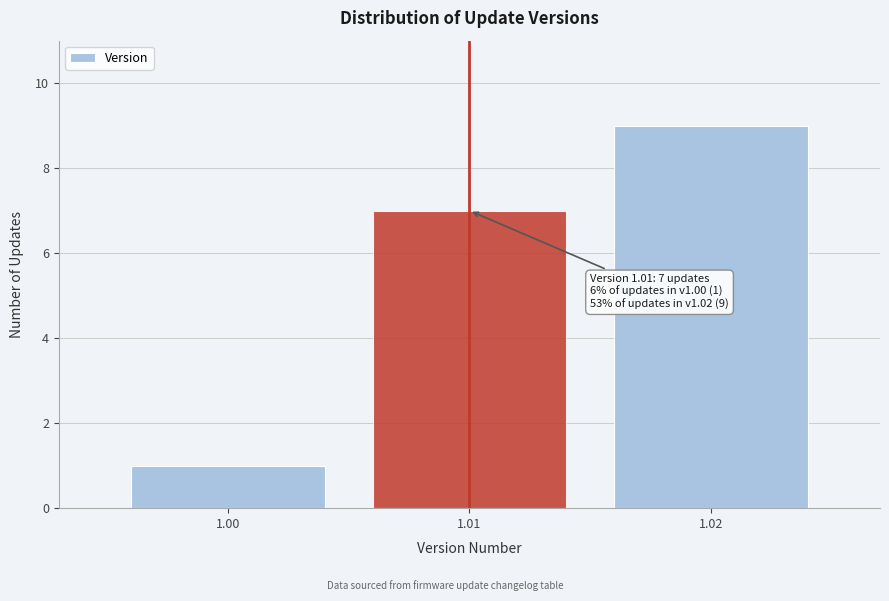

Reading left to right, transcribe all the data shown in this chart.

1.00=1	1.01=7	1.02=9